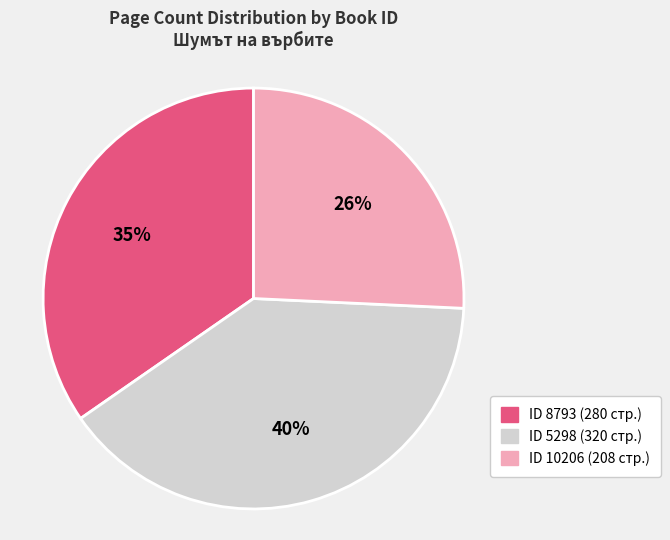

To the nearest percent, what is the difference between the largest and smallest slice percentages?

14%